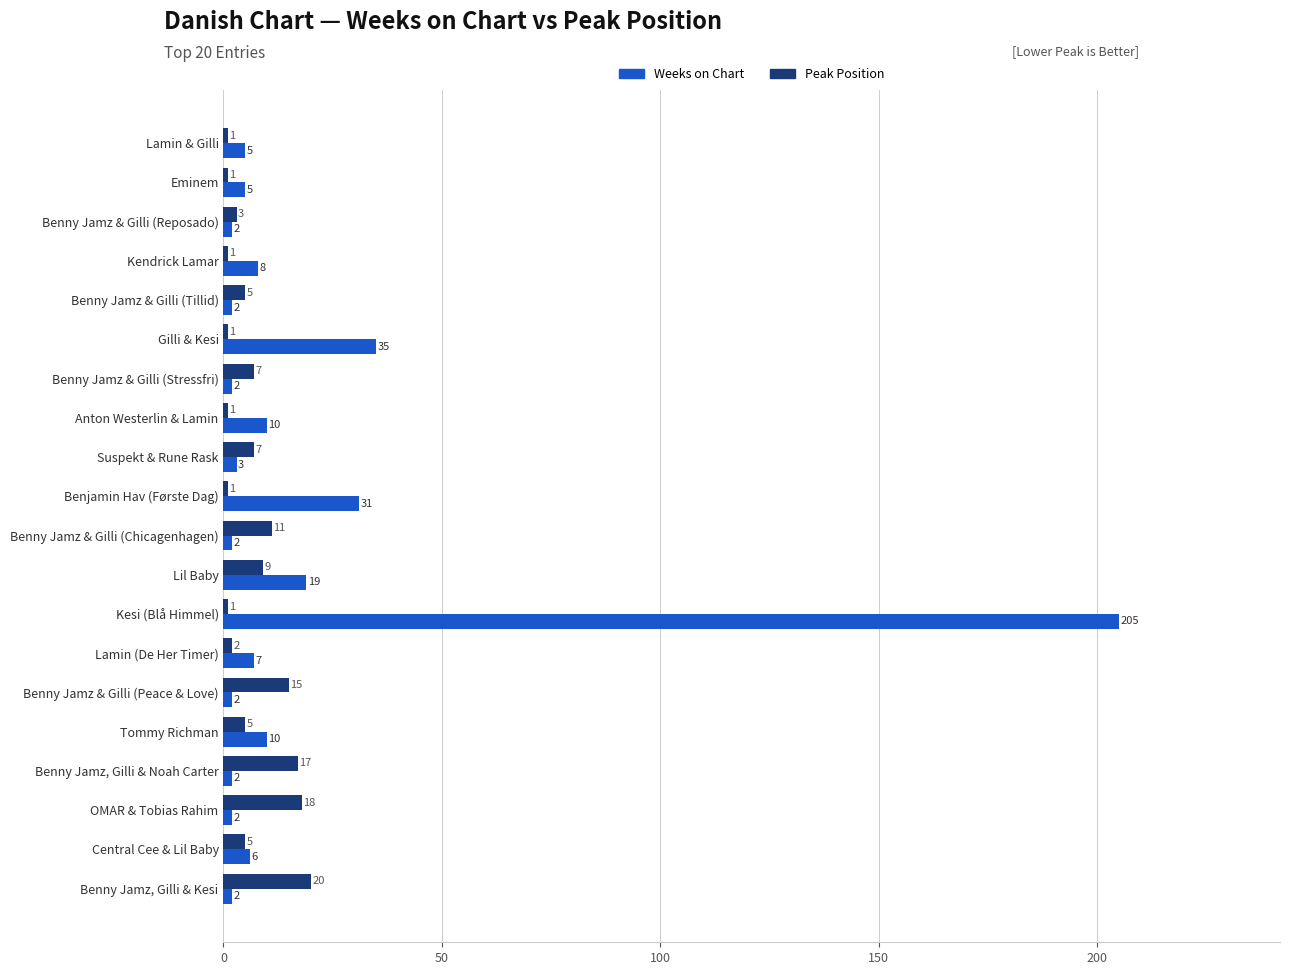

What is the spread (max minus min) of values at OMAR & Tobias Rahim?

16